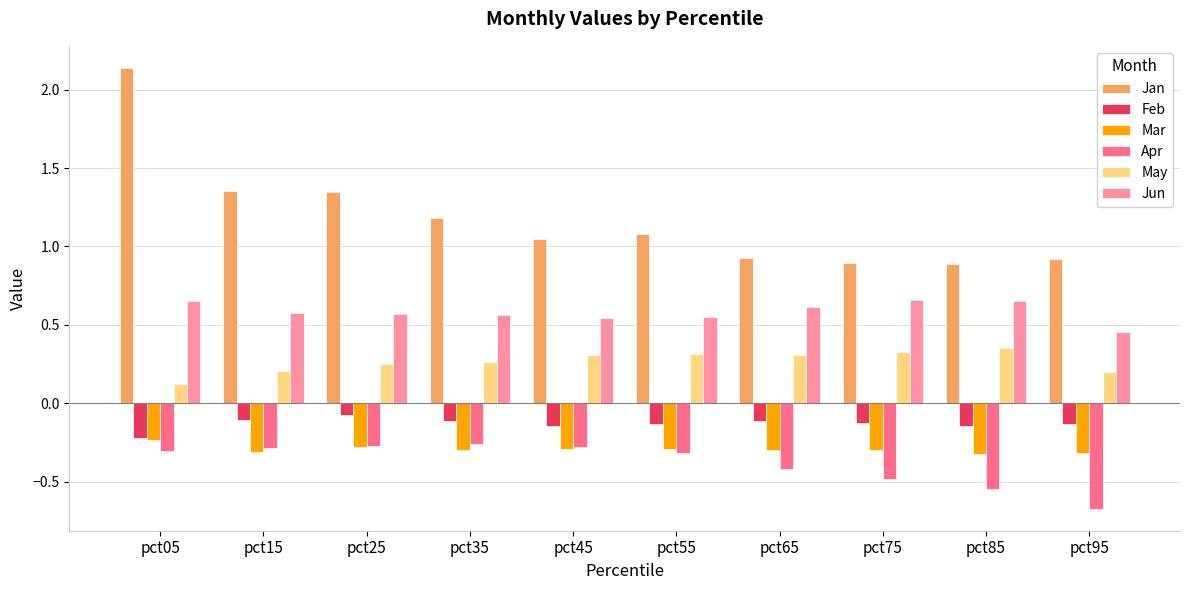

Is it true that Mar equals -0.5 at pct95?

False